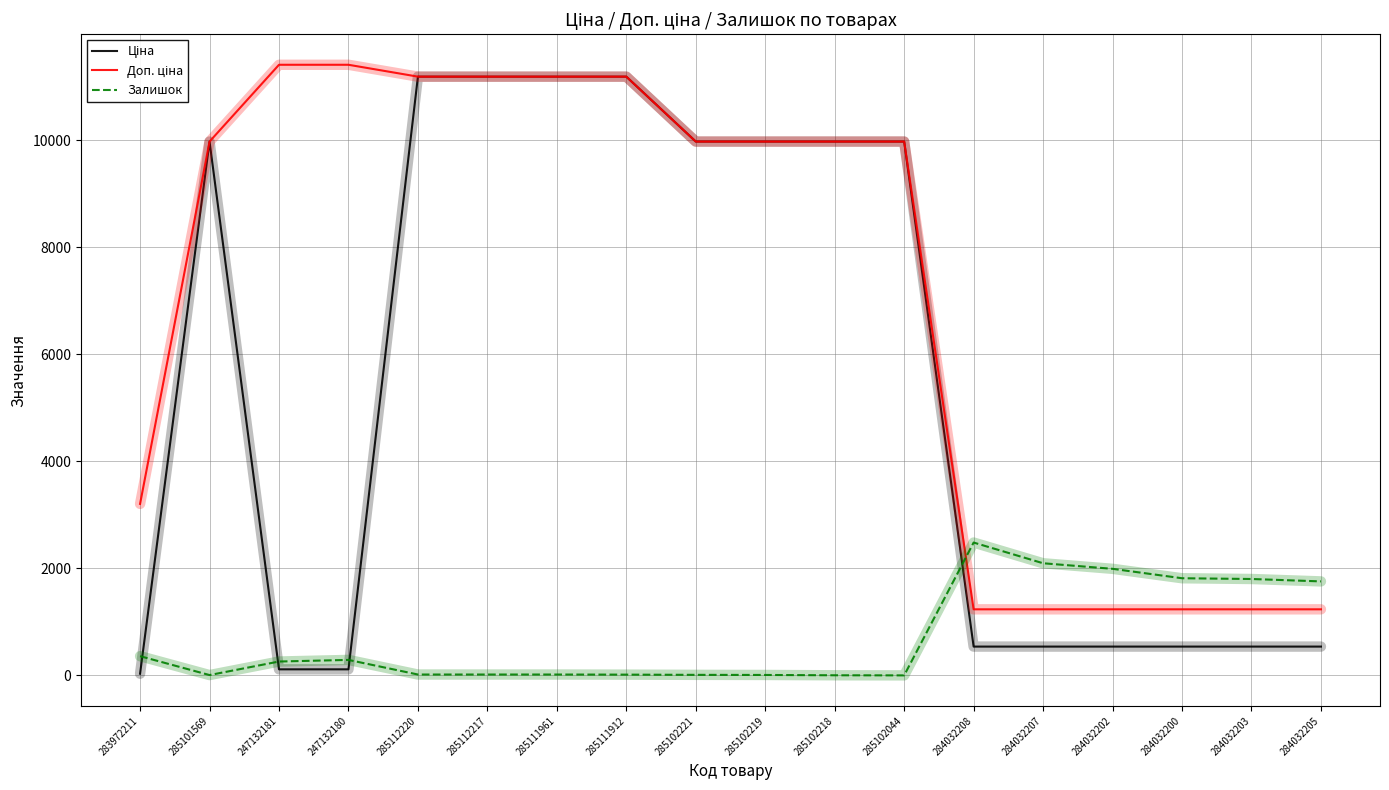

Is it true that Залишок equals 1816.0 at 284032200?

True